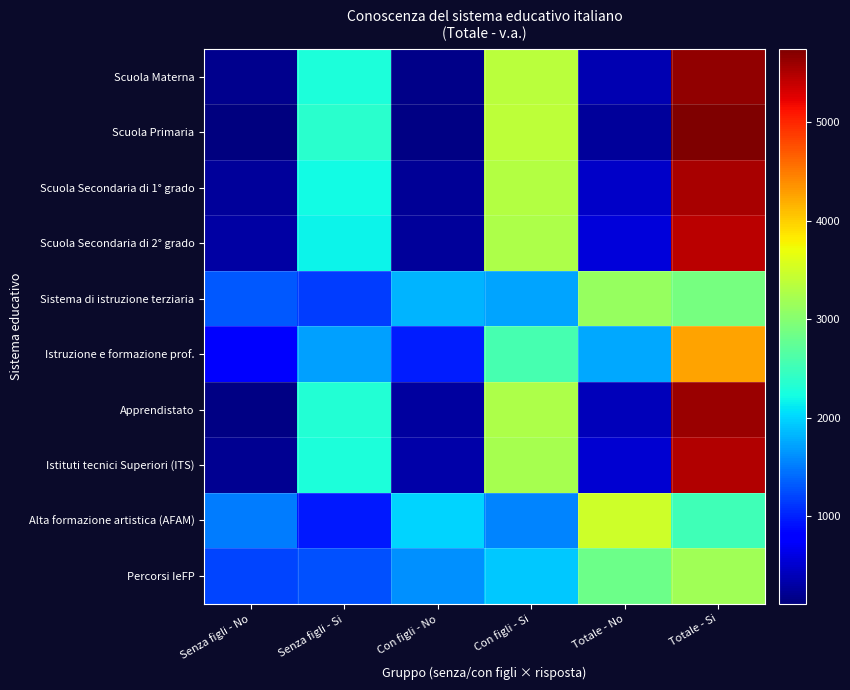

Reading left to right, list all the values displayed in this chart.

Scuola Materna: Senza figli - No=183	Senza figli - Si=2288	Con figli - No=173	Con figli - Si=3361	Totale - No=356	Totale - Si=5649
Scuola Primaria: Senza figli - No=110	Senza figli - Si=2361	Con figli - No=151	Con figli - Si=3383	Totale - No=261	Totale - Si=5744
Scuola Secondaria di 1° grado: Senza figli - No=251	Senza figli - Si=2220	Con figli - No=225	Con figli - Si=3309	Totale - No=476	Totale - Si=5529
Scuola Secondaria di 2° grado: Senza figli - No=299	Senza figli - Si=2172	Con figli - No=257	Con figli - Si=3277	Totale - No=556	Totale - Si=5449
Sistema di istruzione terziaria: Senza figli - No=1311	Senza figli - Si=1160	Con figli - No=1810	Con figli - Si=1724	Totale - No=3121	Totale - Si=2884
Istruzione e formazione prof.: Senza figli - No=773	Senza figli - Si=1698	Con figli - No=980	Con figli - Si=2554	Totale - No=1753	Totale - Si=4252
Apprendistato: Senza figli - No=139	Senza figli - Si=2332	Con figli - No=272	Con figli - Si=3262	Totale - No=411	Totale - Si=5594
Istituti tecnici Superiori (ITS): Senza figli - No=204	Senza figli - Si=2267	Con figli - No=314	Con figli - Si=3220	Totale - No=518	Totale - Si=5487
Alta formazione artistica (AFAM): Senza figli - No=1505	Senza figli - Si=966	Con figli - No=1988	Con figli - Si=1546	Totale - No=3493	Totale - Si=2512
Percorsi IeFP: Senza figli - No=1204	Senza figli - Si=1267	Con figli - No=1614	Con figli - Si=1920	Totale - No=2818	Totale - Si=3187